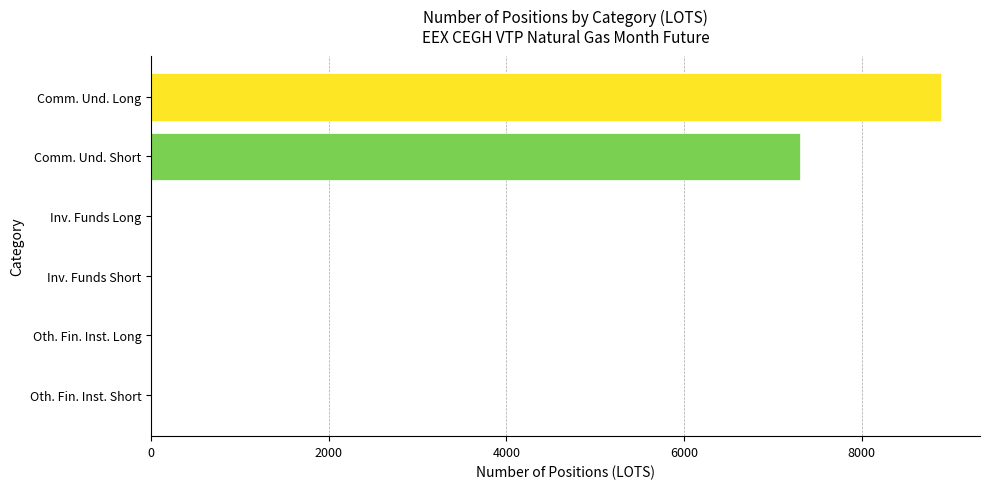

Between Inv. Funds Long and Comm. Und. Long, which is larger?

Comm. Und. Long